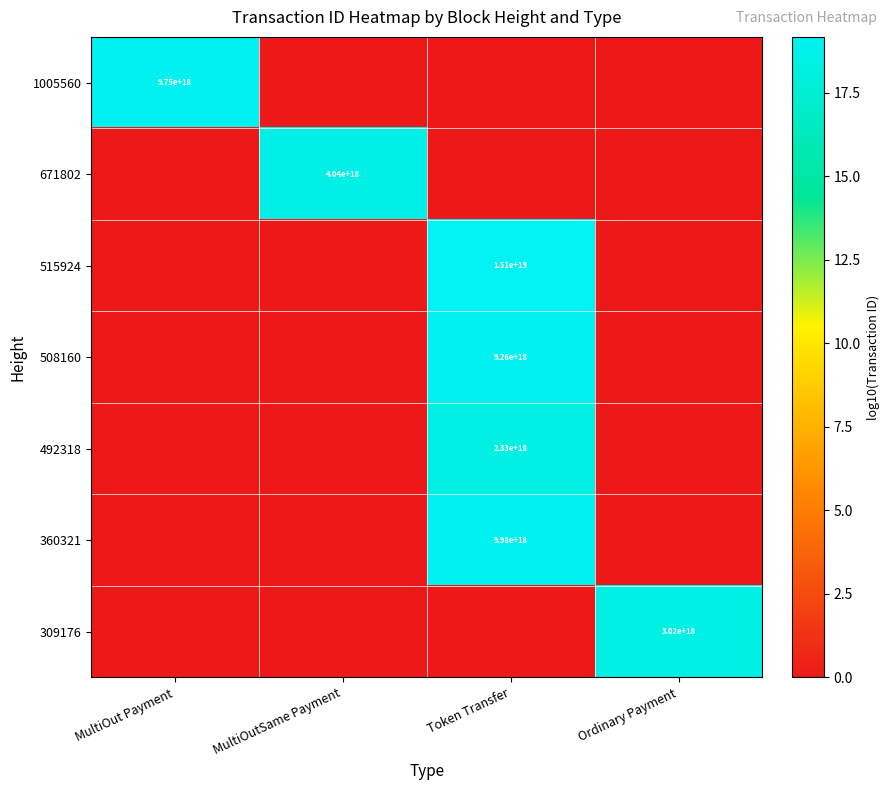

The value of 309176 at Ordinary Payment is 4013885512951940608. True or false?

False